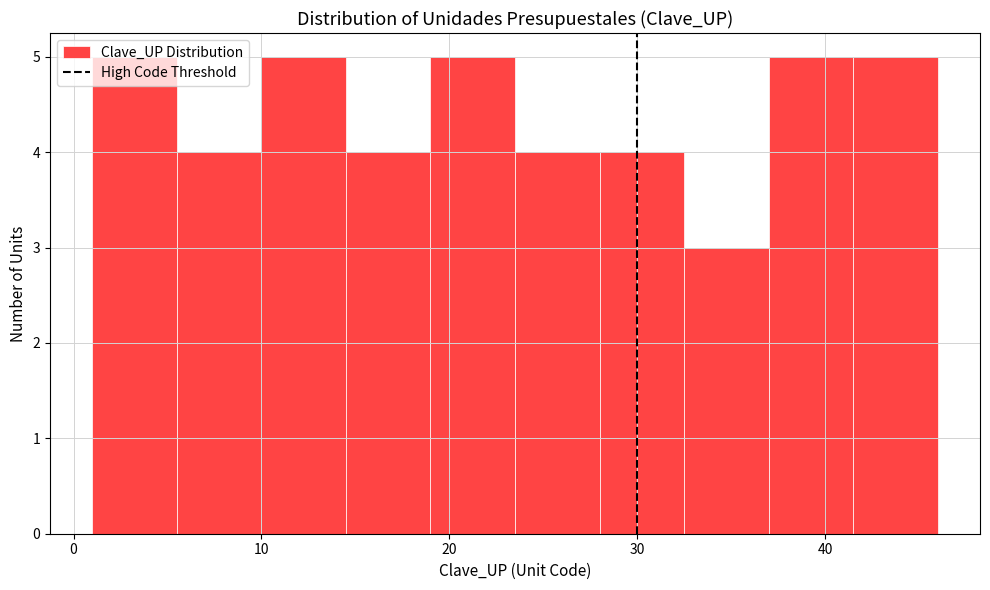

Reading left to right, transcribe this chart: for each bar, give the range it covers on the x-axis and its height. Neither the bar edges nor the heights are printed on the chart, so give them approximately, as read against the axes.

1.0 to 5.5: 5
5.5 to 10.0: 4
10.0 to 14.5: 5
14.5 to 19.0: 4
19.0 to 23.5: 5
23.5 to 28.0: 4
28.0 to 32.5: 4
32.5 to 37.0: 3
37.0 to 41.5: 5
41.5 to 46.0: 5